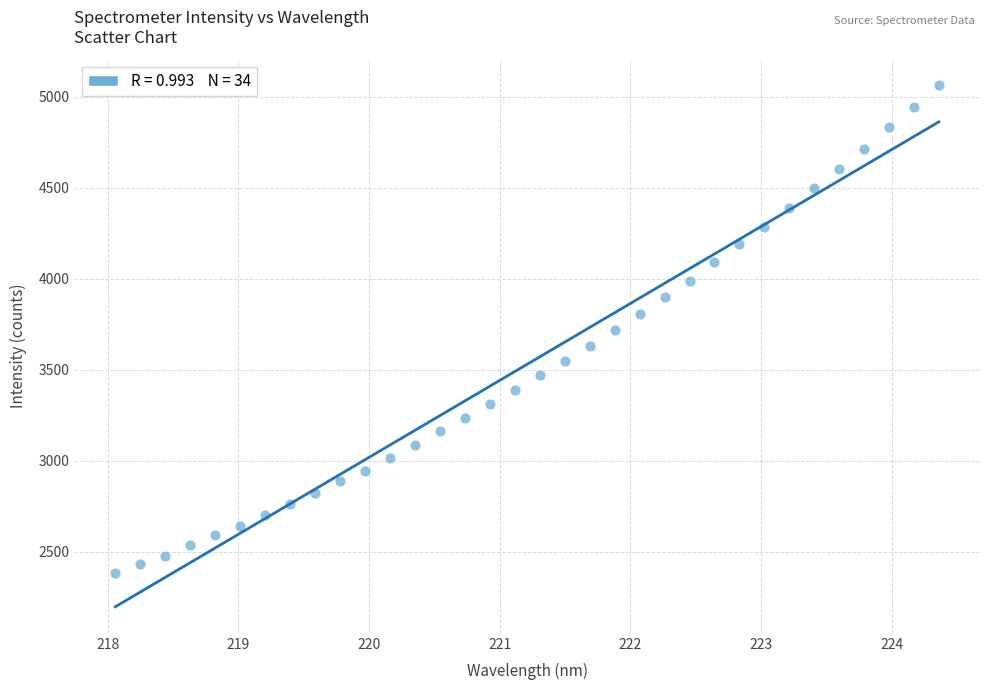

What is the range of Y values (max minus min)?

2683.5